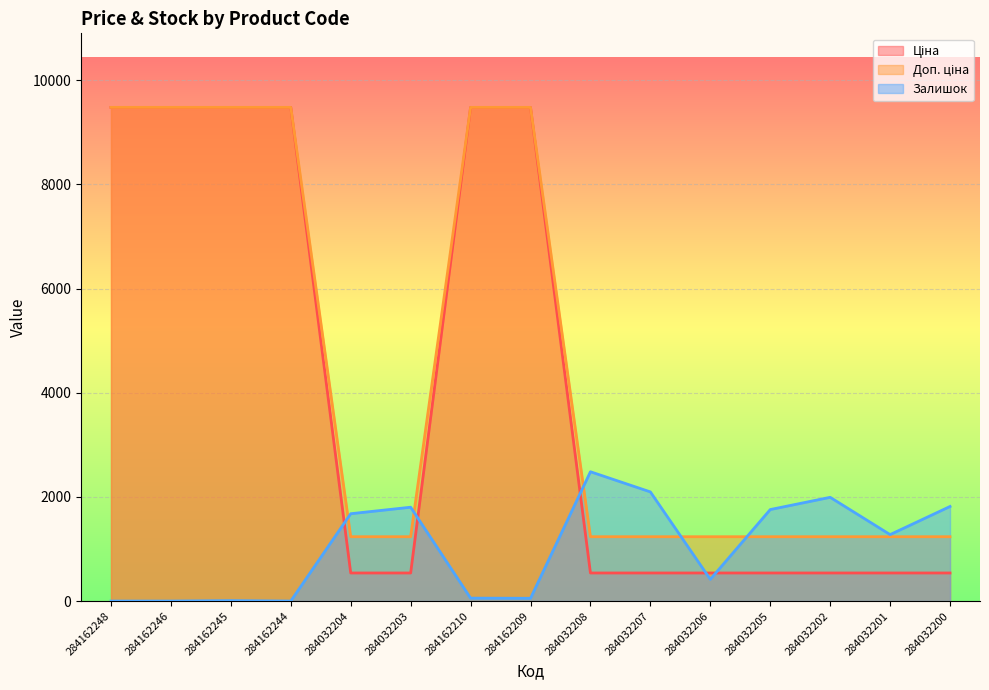

True or false: Залишок has more than 0 points higher than both neighbors.

True